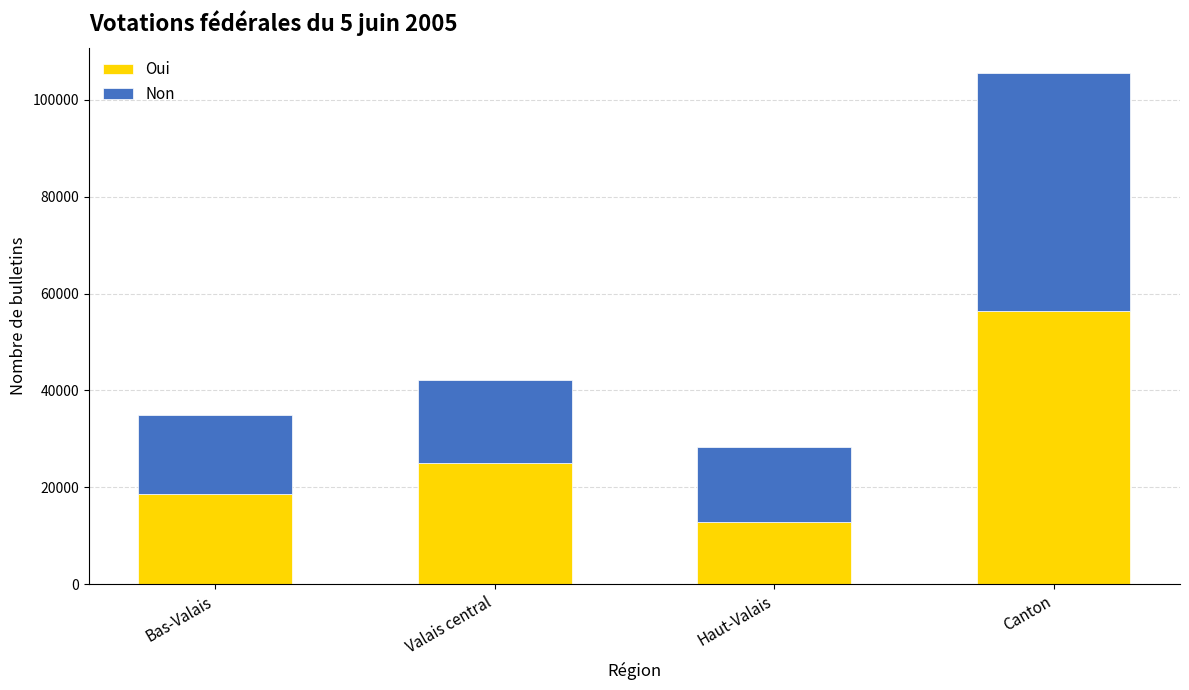

What is the total value across all series at Valais central?

42211